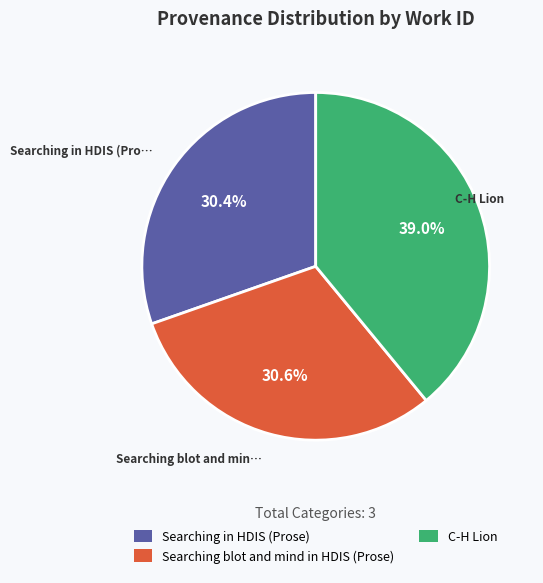

To the nearest percent, what is the difference between the largest and smallest slice percentages?

9%